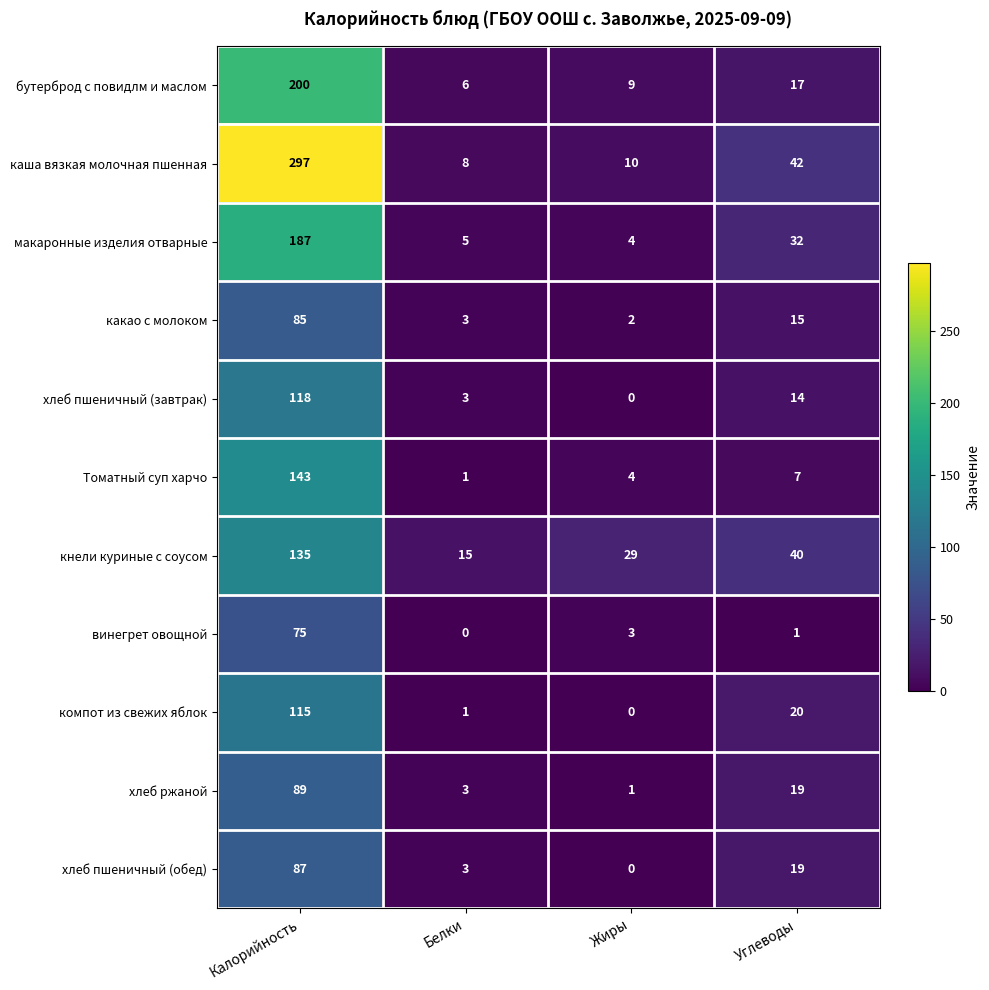

At which category is the sum across all series the highest?

Калорийность